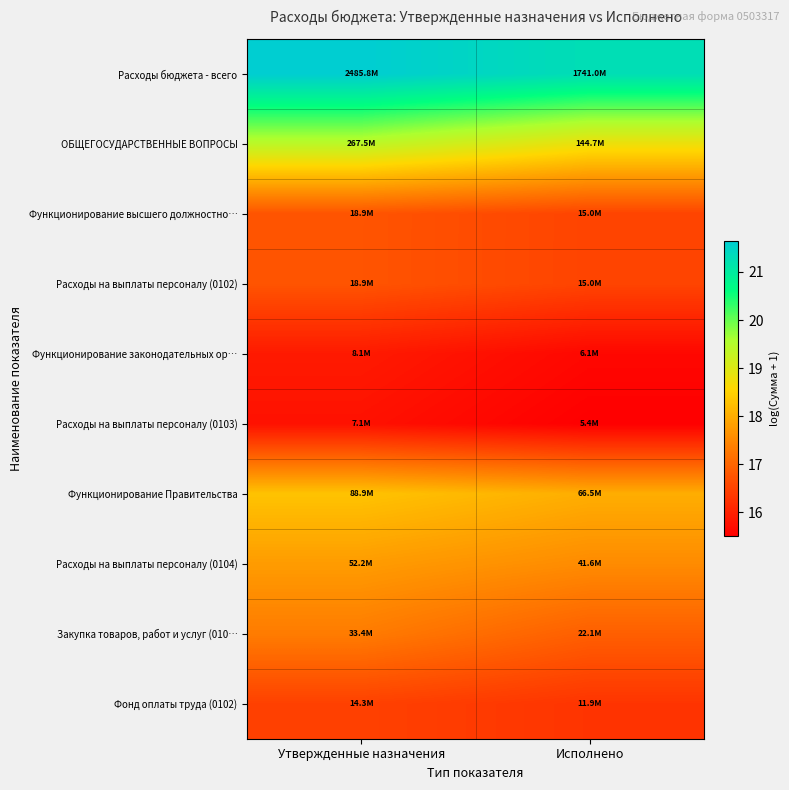

Reading right to left, what are all the values shown in this chart?

Расходы бюджета - всего: Исполнено=21.3	Утвержденные назначения=21.6
ОБЩЕГОСУДАРСТВЕННЫЕ ВОПРОСЫ: Исполнено=18.8	Утвержденные назначения=19.4
Функционирование высшего должностно…: Исполнено=16.5	Утвержденные назначения=16.8
Расходы на выплаты персоналу (0102): Исполнено=16.5	Утвержденные назначения=16.8
Функционирование законодательных ор…: Исполнено=15.6	Утвержденные назначения=15.9
Расходы на выплаты персоналу (0103): Исполнено=15.5	Утвержденные назначения=15.8
Функционирование Правительства: Исполнено=18.0	Утвержденные назначения=18.3
Расходы на выплаты персоналу (0104): Исполнено=17.5	Утвержденные назначения=17.8
Закупка товаров, работ и услуг (010…: Исполнено=16.9	Утвержденные назначения=17.3
Фонд оплаты труда (0102): Исполнено=16.3	Утвержденные назначения=16.5